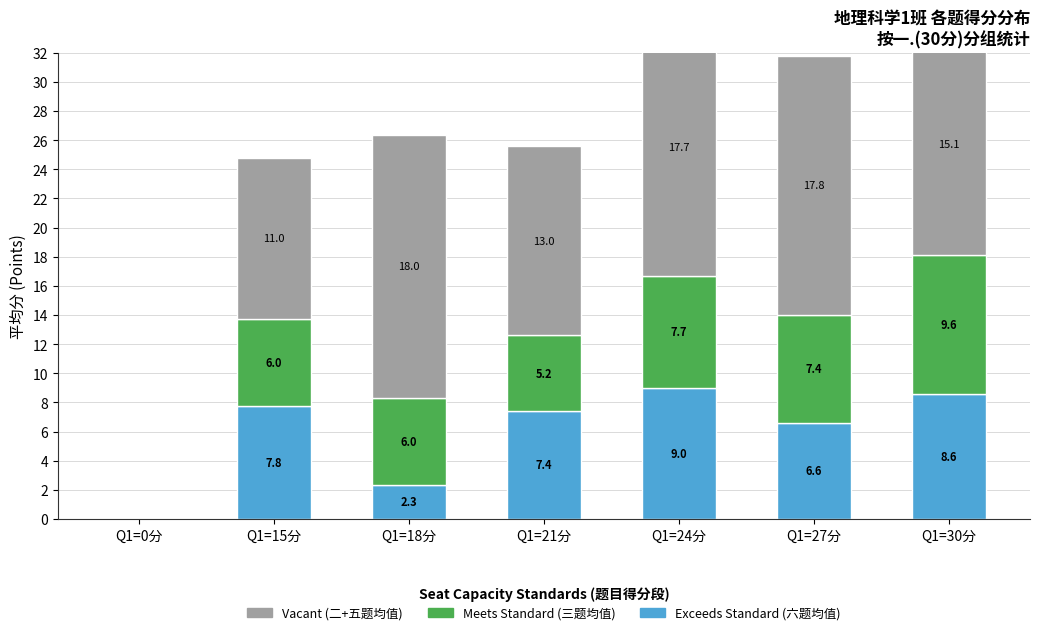

Which series has the widest spread of values?

Vacant